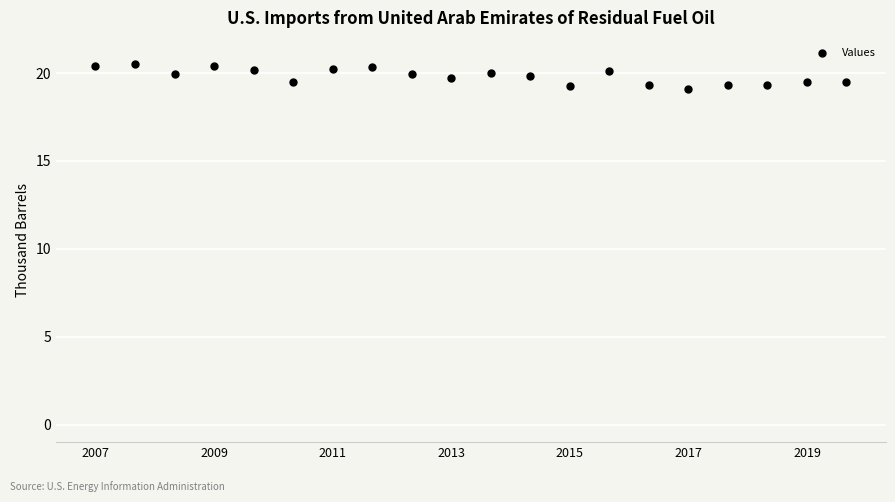

What is the range of X values (max minus min)?

19.0